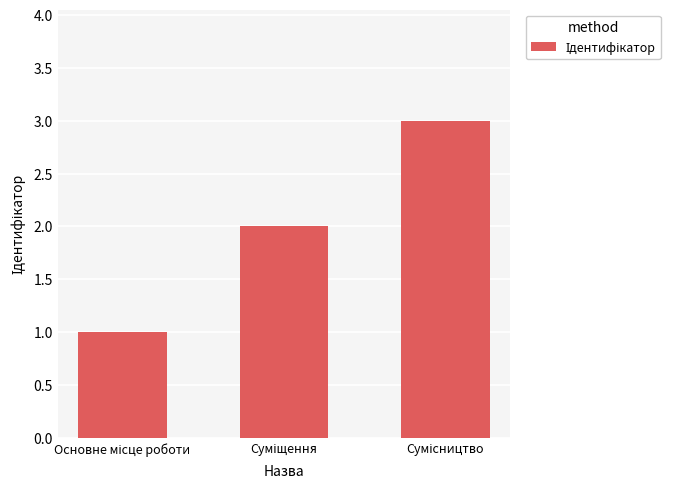

What is the greatest value displayed?

3